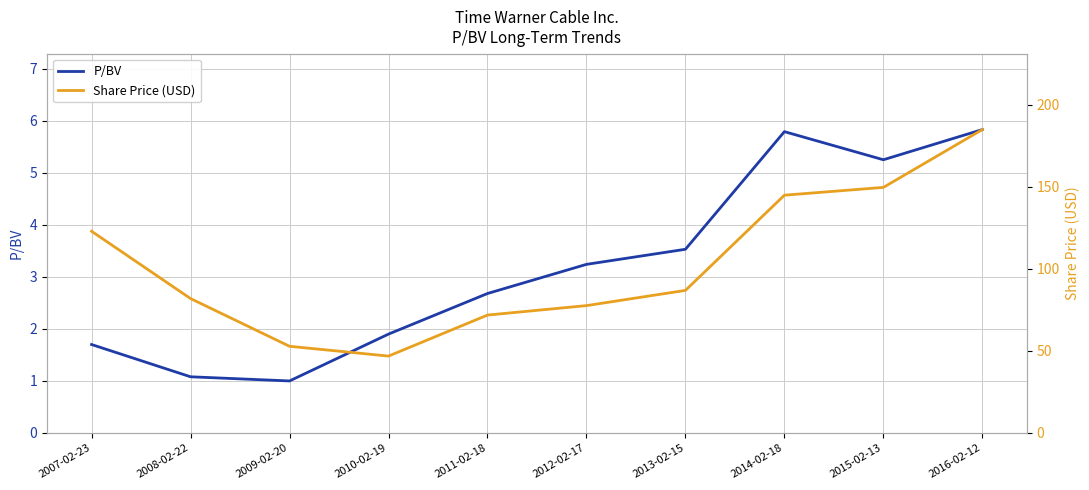

True or false: Share Price (USD) and P/BV cross at least once.

False